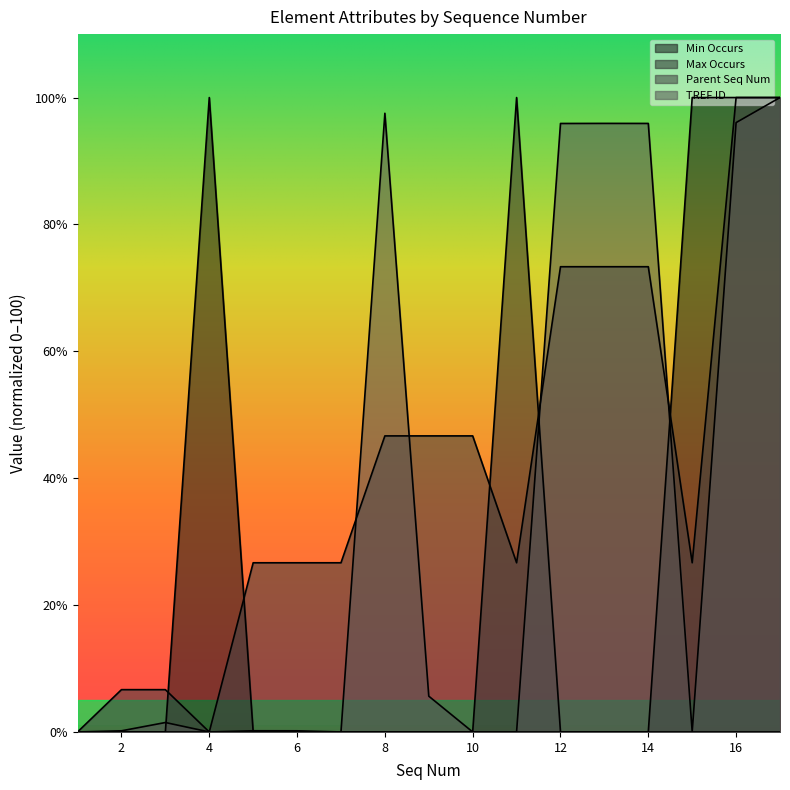

Reading right to left, list all the values displayed in this chart.

Min Occurs: 17=100.0	16=100.0	15=100.0	14=0.0	13=0.0	12=0.0	11=0.0	10=0.0	9=0.0	8=0.0	7=0.0	6=0.0	5=0.0	4=100.0	3=0.0	2=0.0	1=0.0
Max Occurs: 17=0.0	16=0.0	15=0.0	14=0.0	13=0.0	12=0.0	11=100.0	10=0.0	9=0.0	8=0.0	7=0.0	6=0.0	5=0.0	4=0.0	3=0.0	2=0.0	1=0.0
Parent Seq Num: 17=100.0	16=100.0	15=26.7	14=73.3	13=73.3	12=73.3	11=26.7	10=46.7	9=46.7	8=46.7	7=26.7	6=26.7	5=26.7	4=0.0	3=6.7	2=6.7	1=0.0
TREF ID: 17=100.0	16=96.1	15=0.0	14=95.9	13=95.9	12=95.9	11=0.0	10=0.0	9=5.6	8=97.5	7=0.0	6=0.2	5=0.2	4=0.0	3=1.5	2=0.2	1=0.0